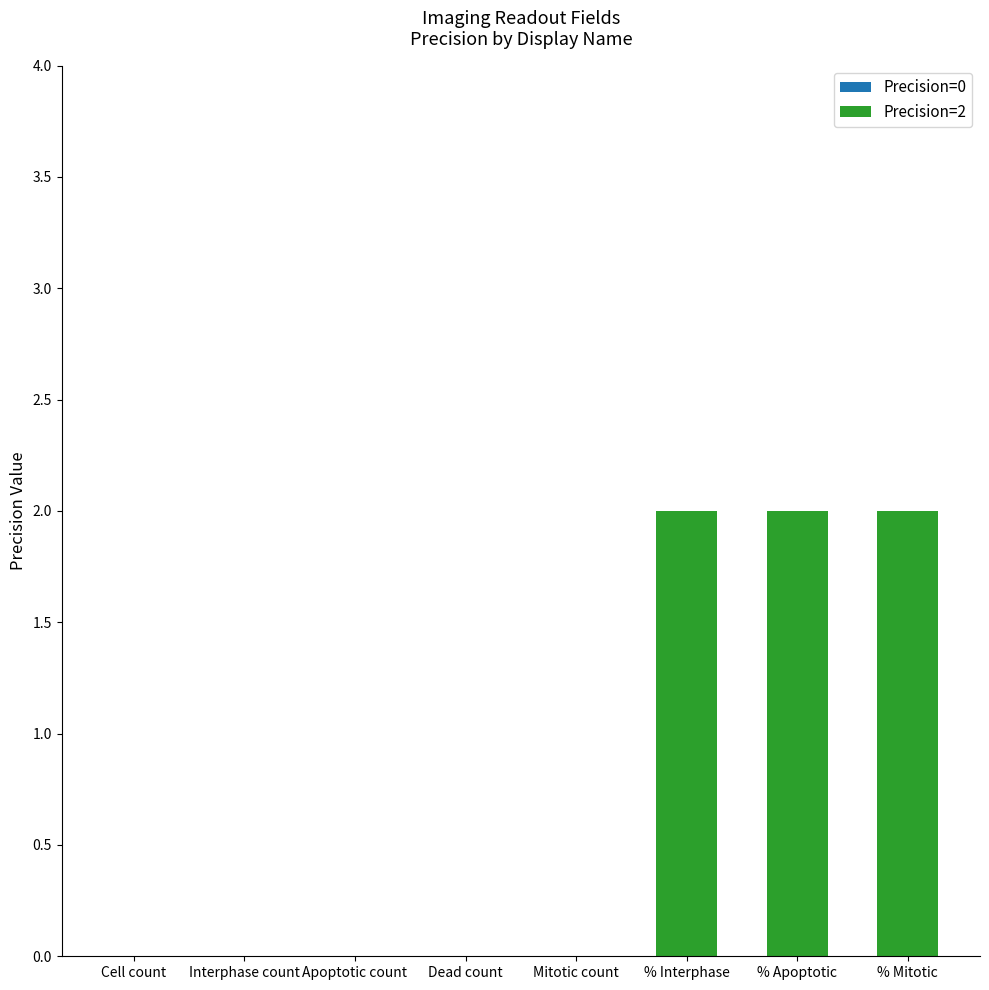

The chart shows a value of -1 at Cell count. True or false?

False